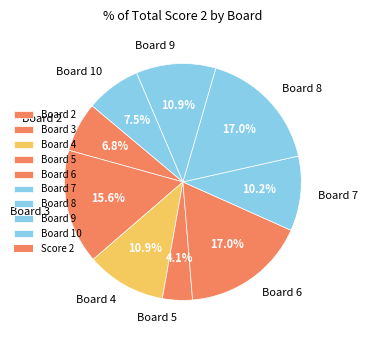

Is there any slice that represents more than half of the pie?

No